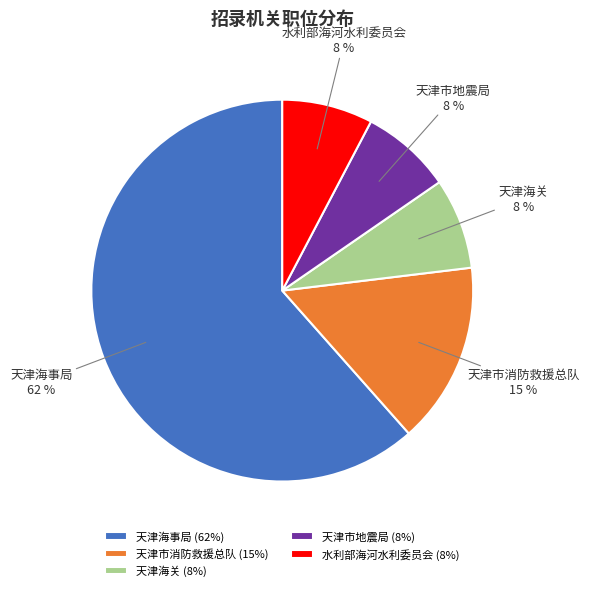

Which has a higher value, 天津海关 or 天津市消防救援总队?

天津市消防救援总队